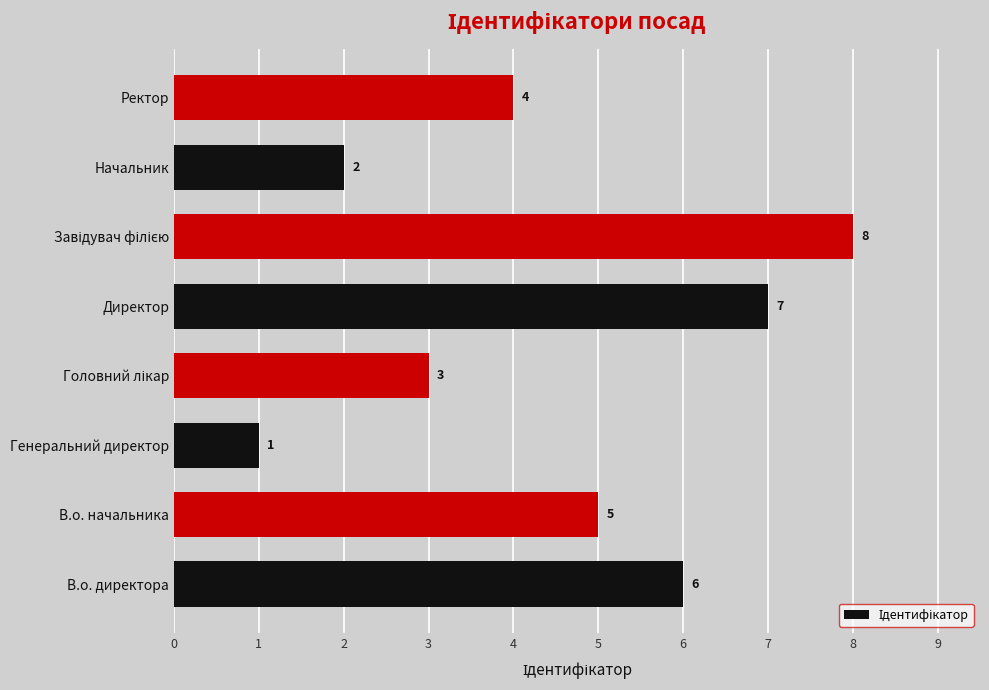

Is it true that the value at Ректор is 7?

False